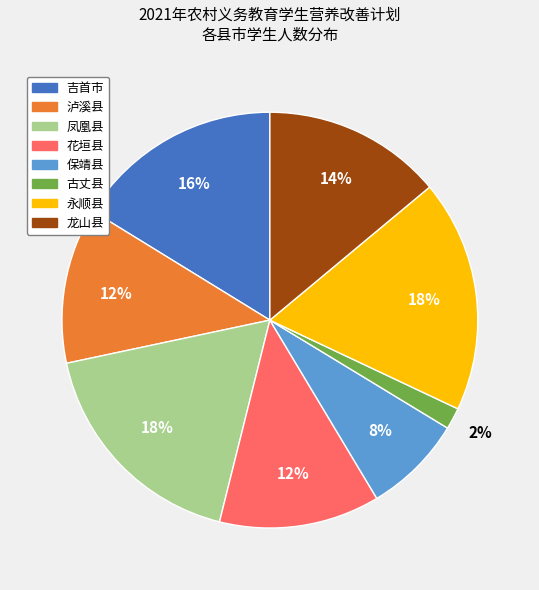

Is the sum of 泸溪县 and 龙山县 greater than half?

No